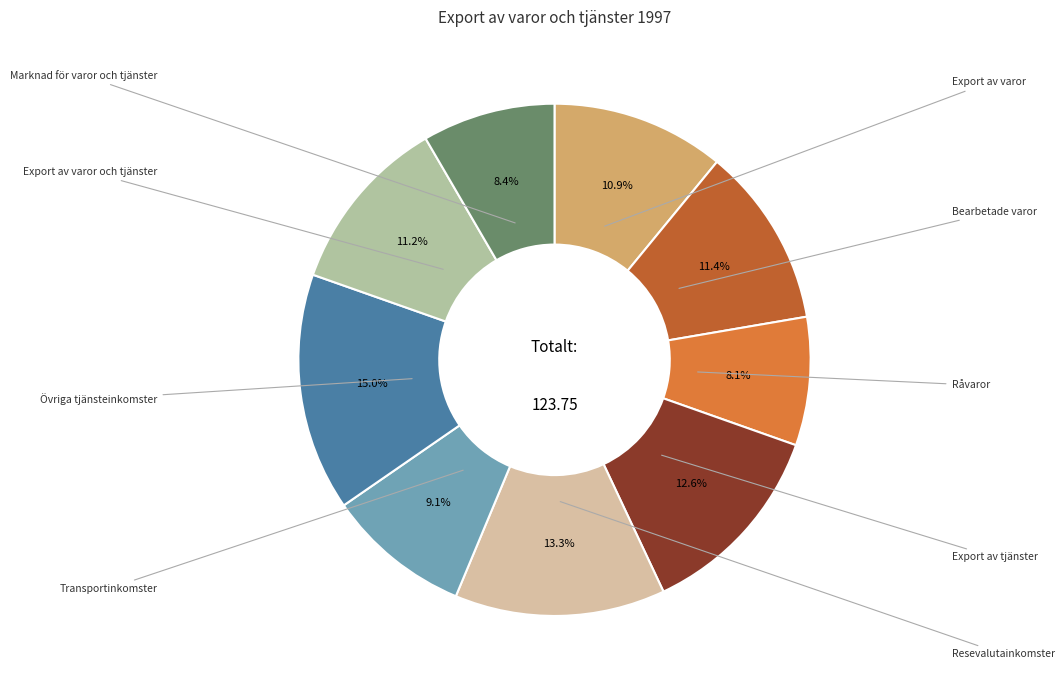

To the nearest percent, what portion does Transportinkomster represent?

9%